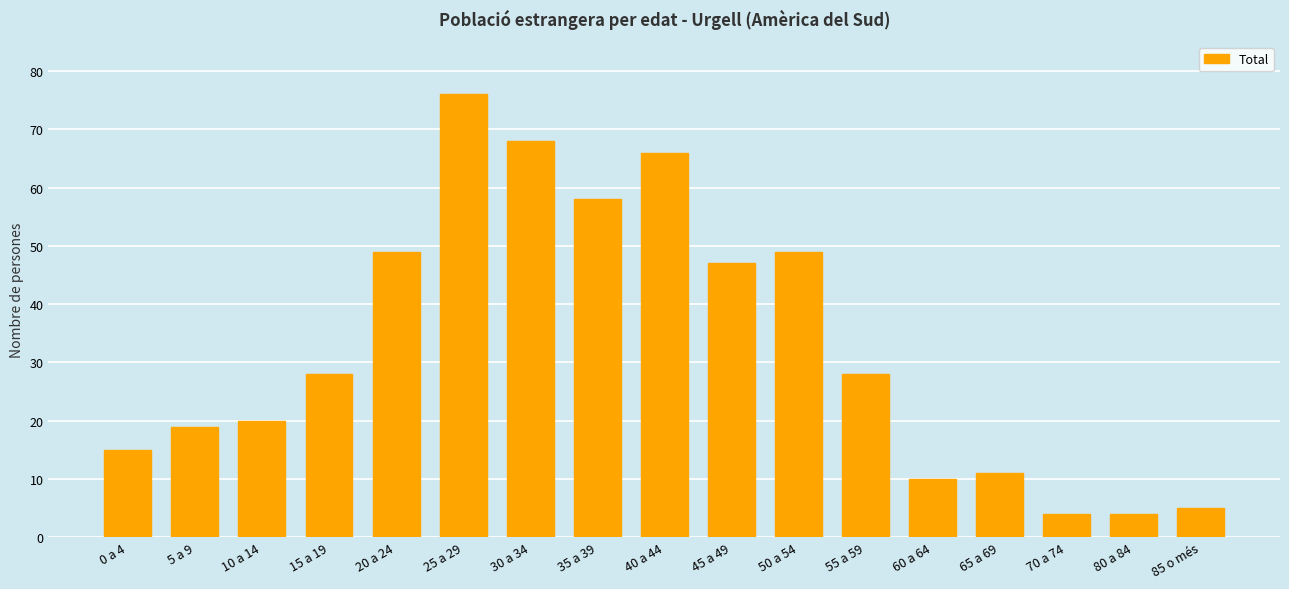

What is the maximum value shown in the chart?

76